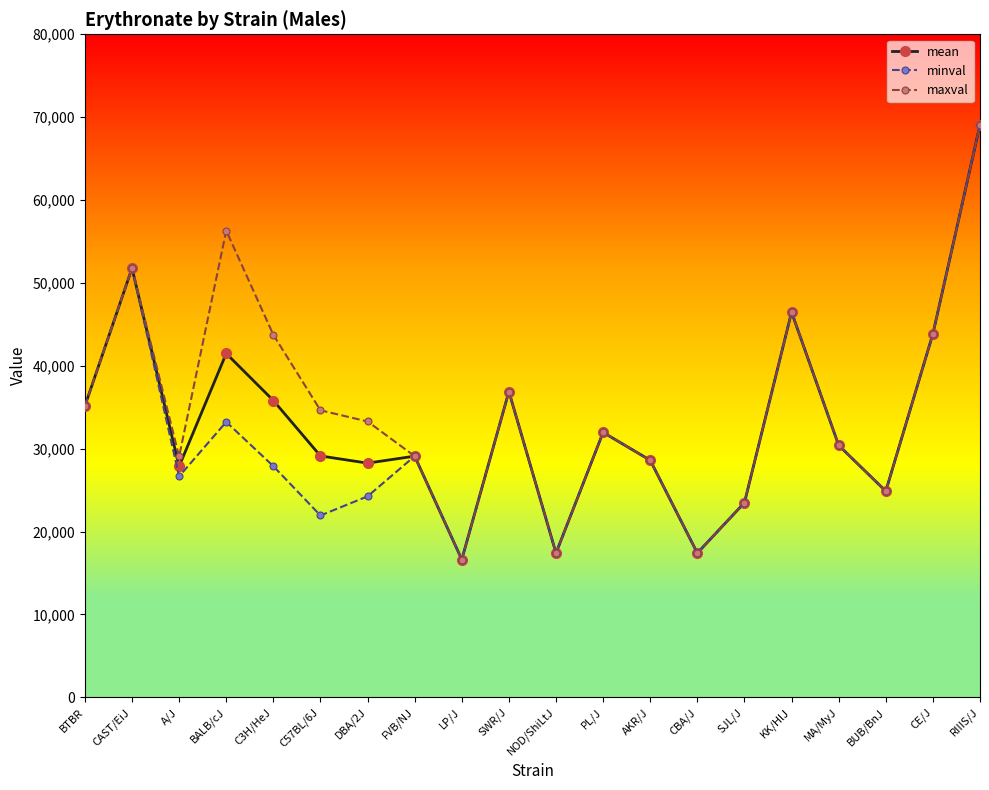

Where does the maxval series first go above 33278?

BTBR